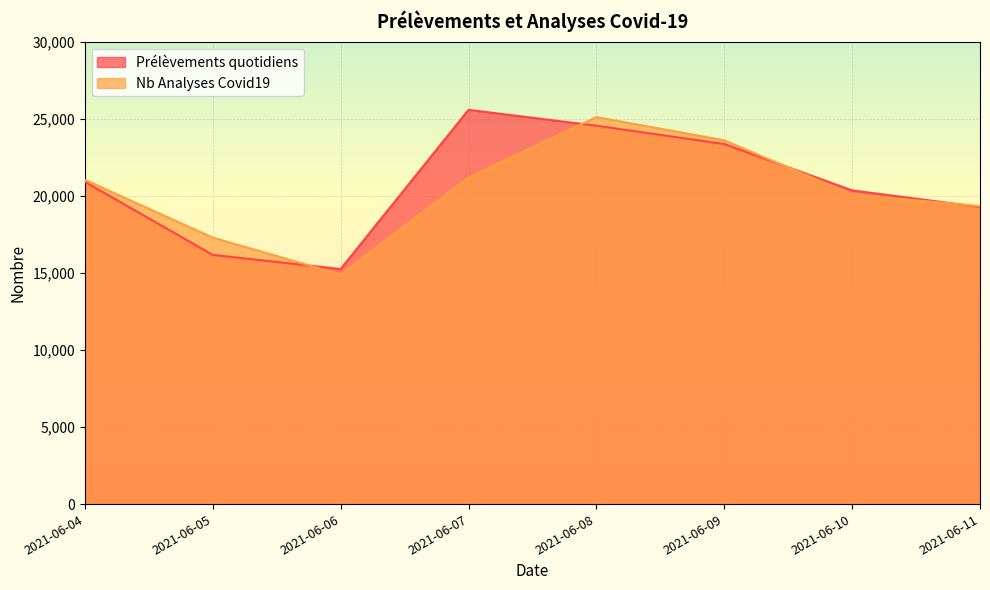

Where is the first local maximum for Prélèvements quotidiens?

2021-06-07